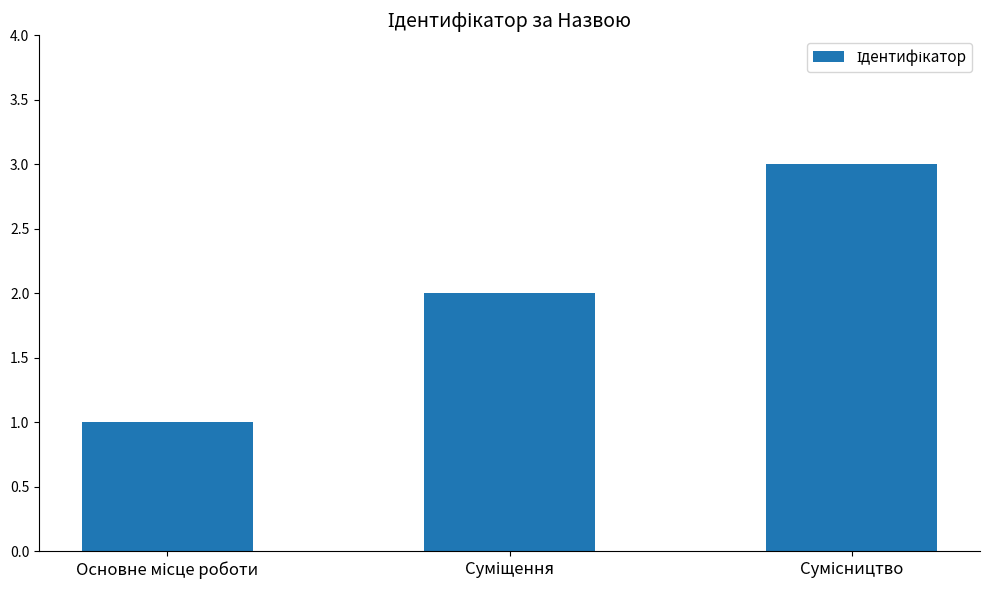

What is the sum of all values?

6